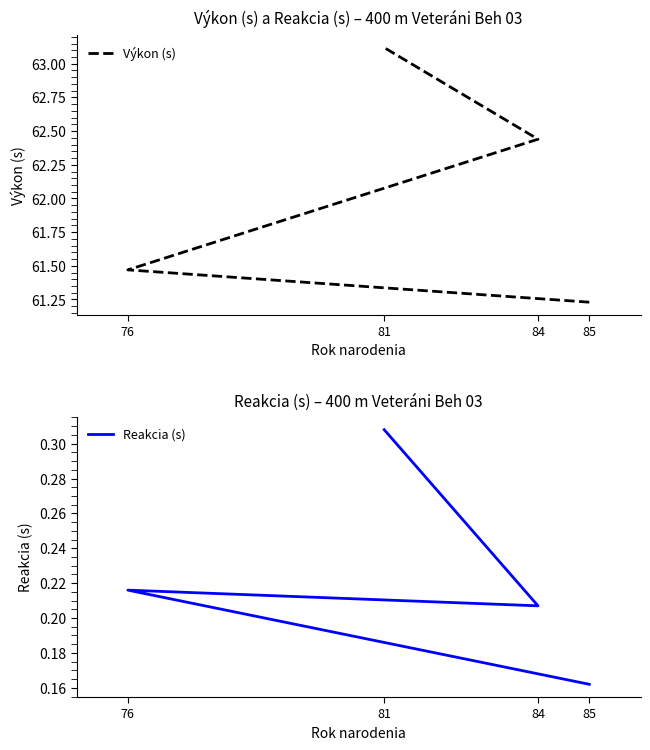

What is the sum of the Reakcia (s) values at 84 and 81?

0.5